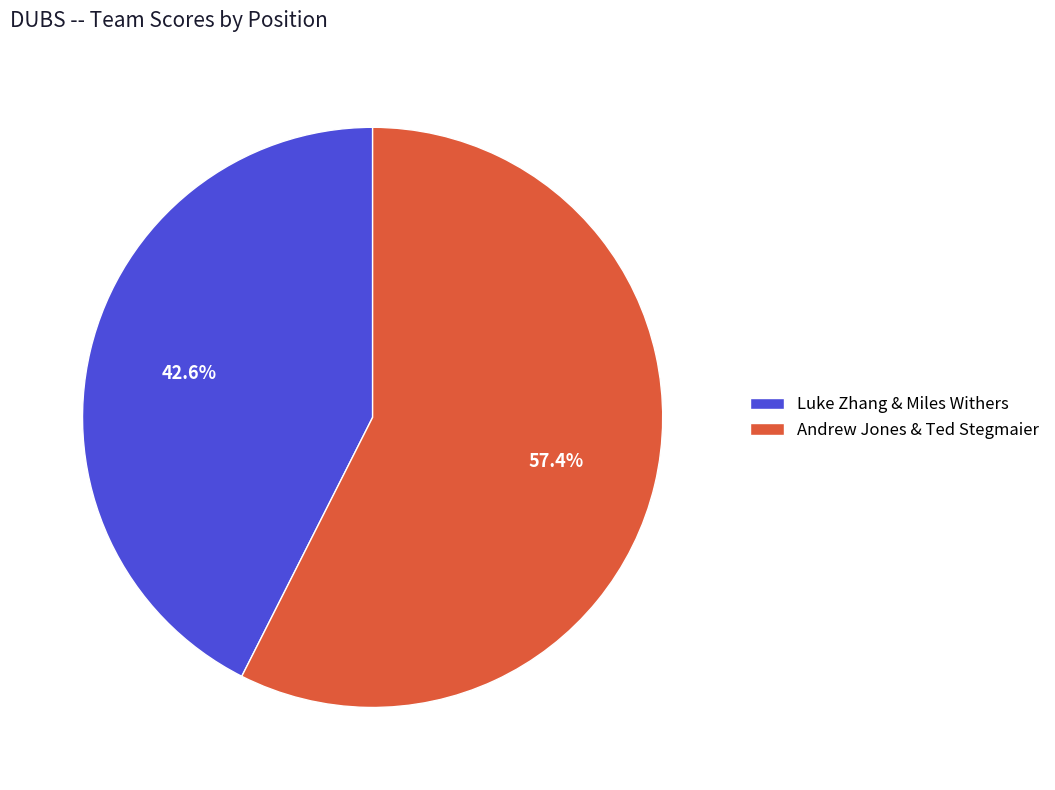

True or false: Luke Zhang & Miles Withers accounts for 48% of the total.

False